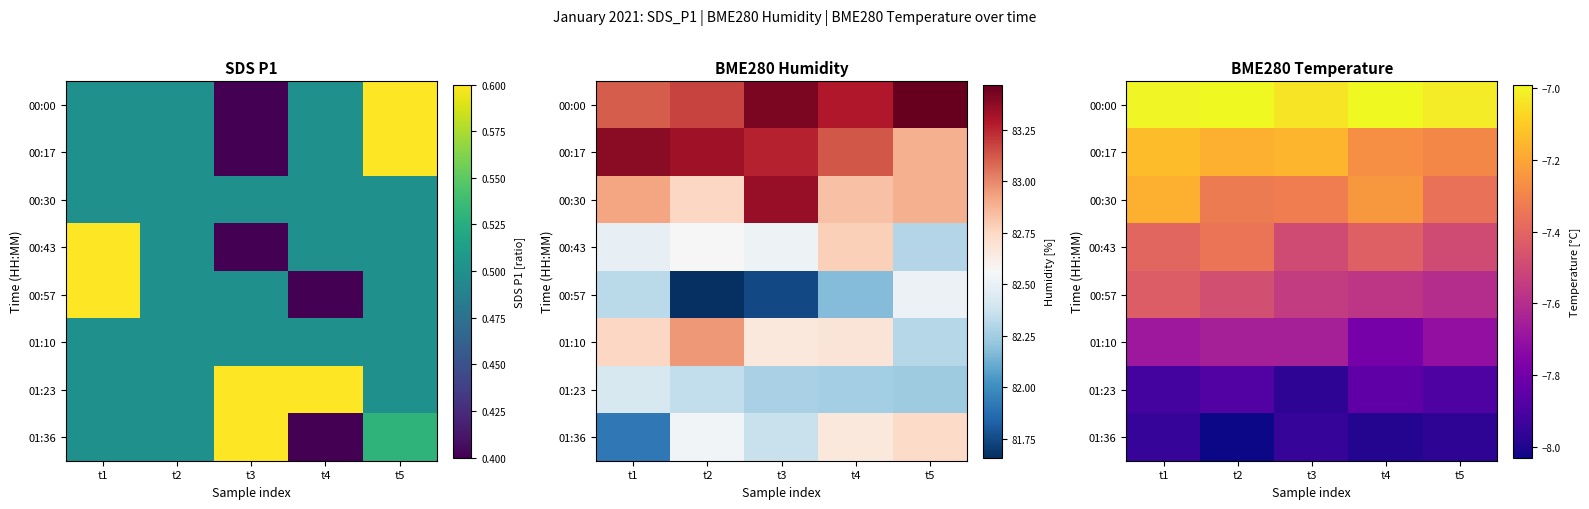

Rank the series by their maximum value, from lowest to highest.

01:36, 01:23, 01:10, 00:57, 00:43, 00:30, 00:17, 00:00